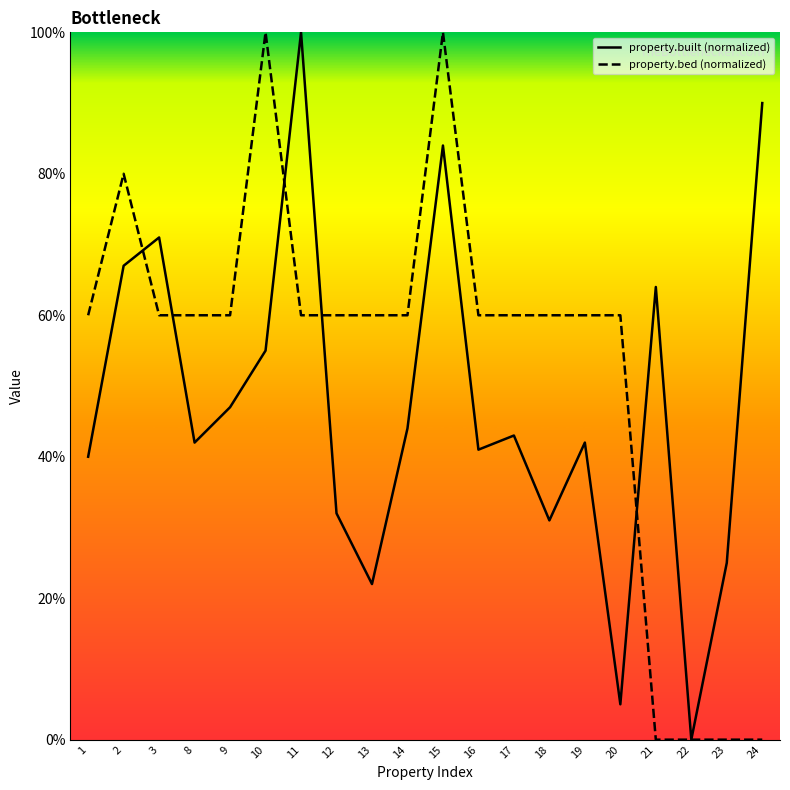

Reading left to right, list all the values displayed in this chart.

property.built: 40.0	67.0	71.0	42.0	47.0	55.0	100.0	32.0	22.0	44.0	84.0	41.0	43.0	31.0	42.0	5.0	64.0	0.0	25.0	90.0
property.bed: 60.0	80.0	60.0	60.0	60.0	100.0	60.0	60.0	60.0	60.0	100.0	60.0	60.0	60.0	60.0	60.0	0.0	0.0	0.0	0.0